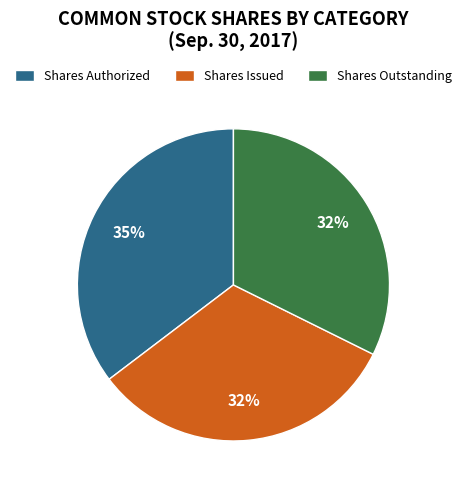

What is the ratio of the value at Shares Issued to the value at Shares Authorized?

0.9